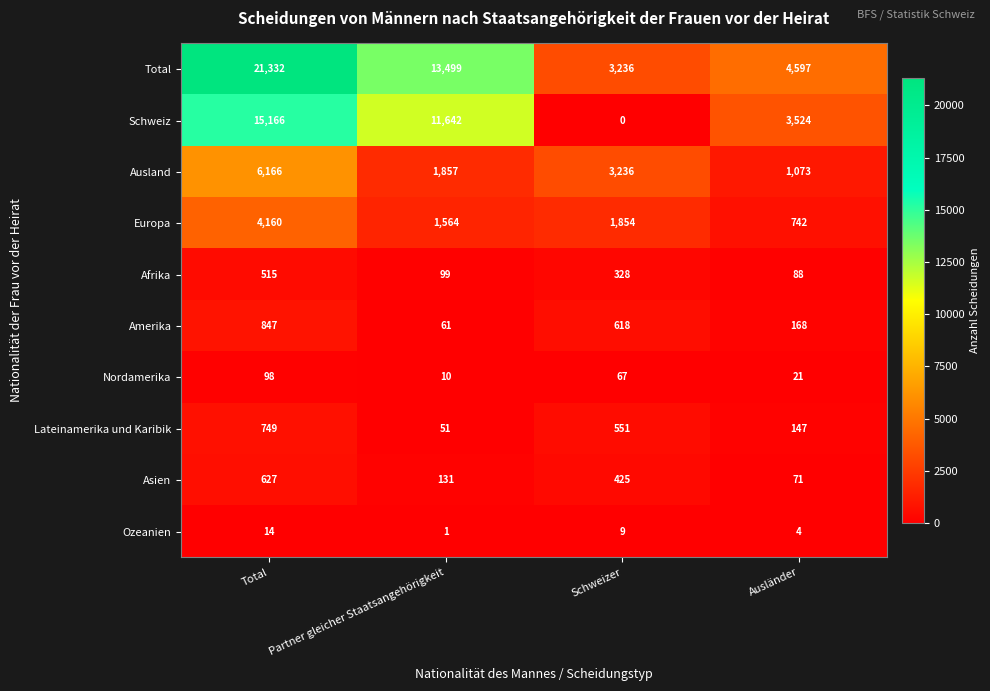

Which category has the highest value across all series?

Total